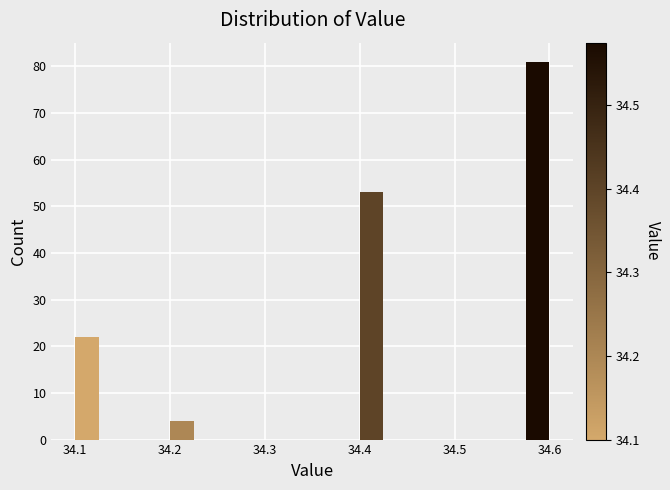

Read against the x-axis, roughly where is the centre of the tallest bar?

34.59